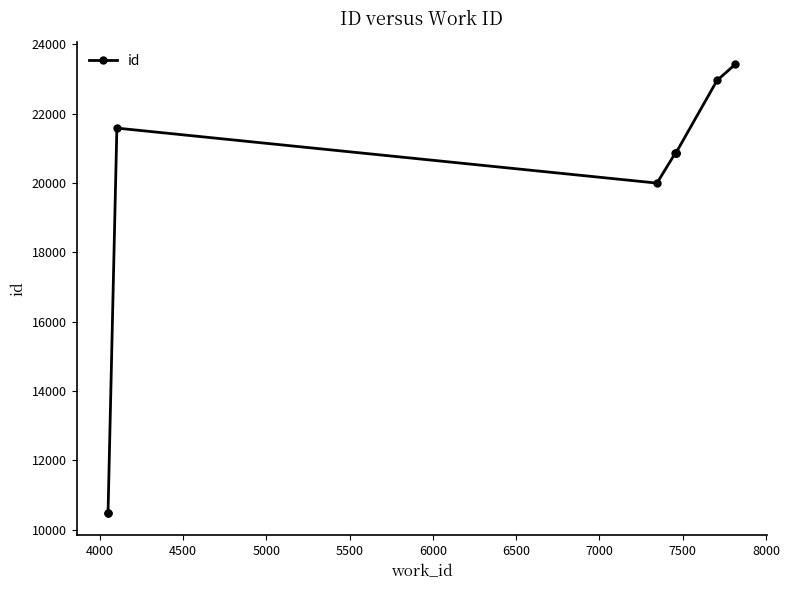

Is this an area chart (filled region under the line)?

No